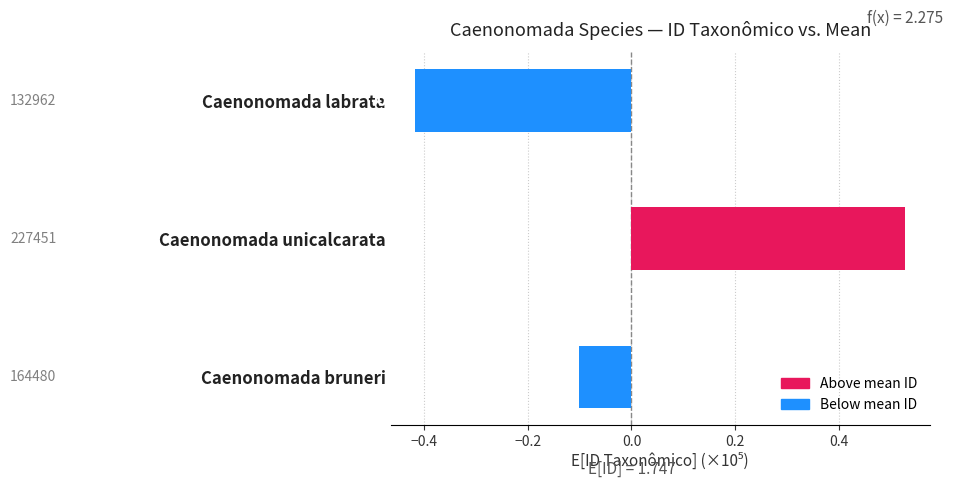

Which category has the highest value across all series?

Caenonomada unicalcarata